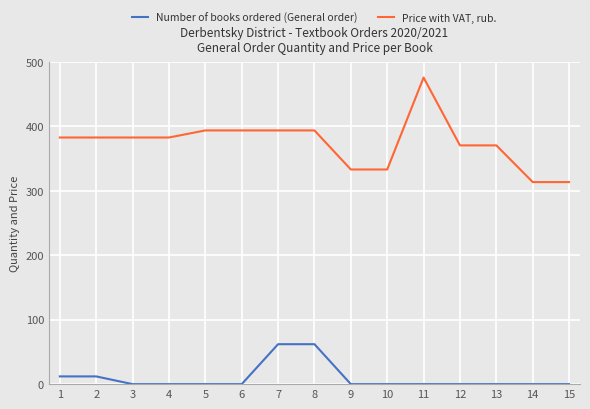

What is the maximum value for Number of books ordered (General order)?

62.0